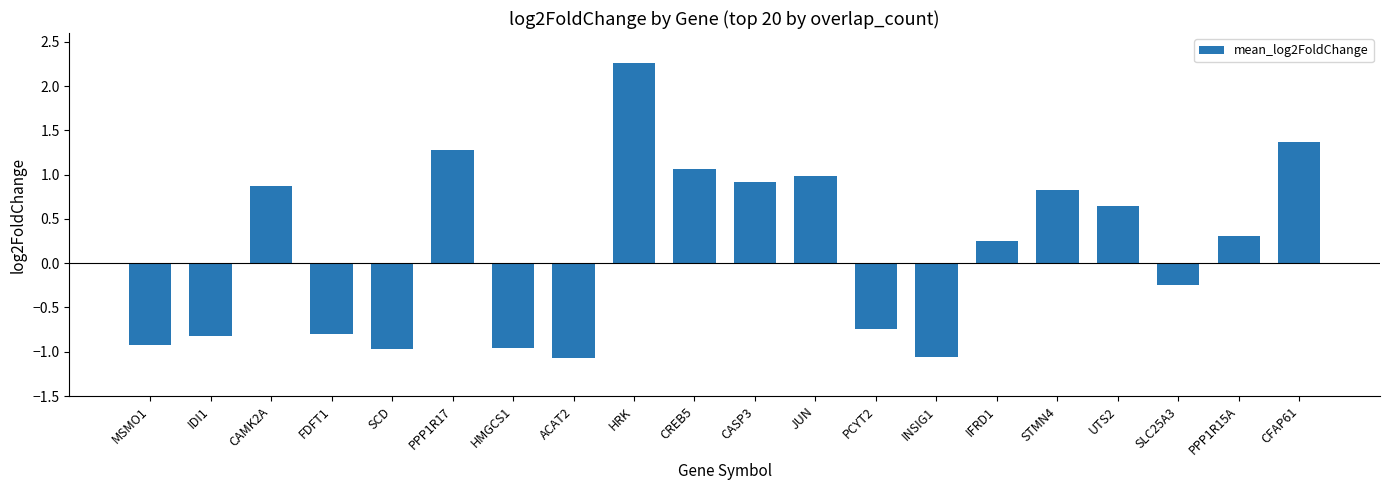

What is the sum of the values at SCD and STMN4?

-0.1